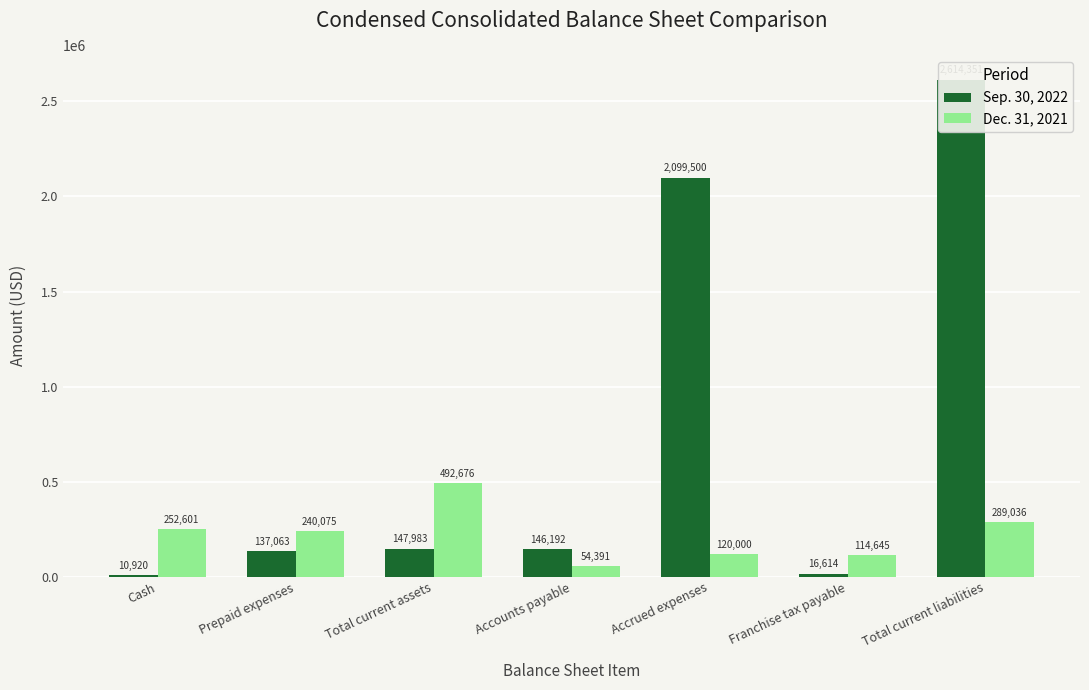

At which label does Dec. 31, 2021 first exceed 240075?

Cash